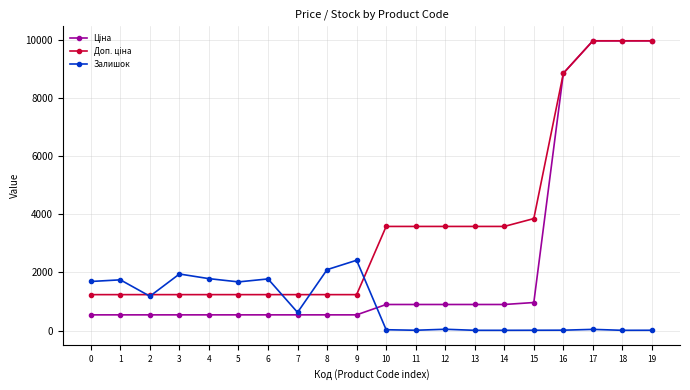

What is the value of the Залишок point at the 6th from the left?

1674.0